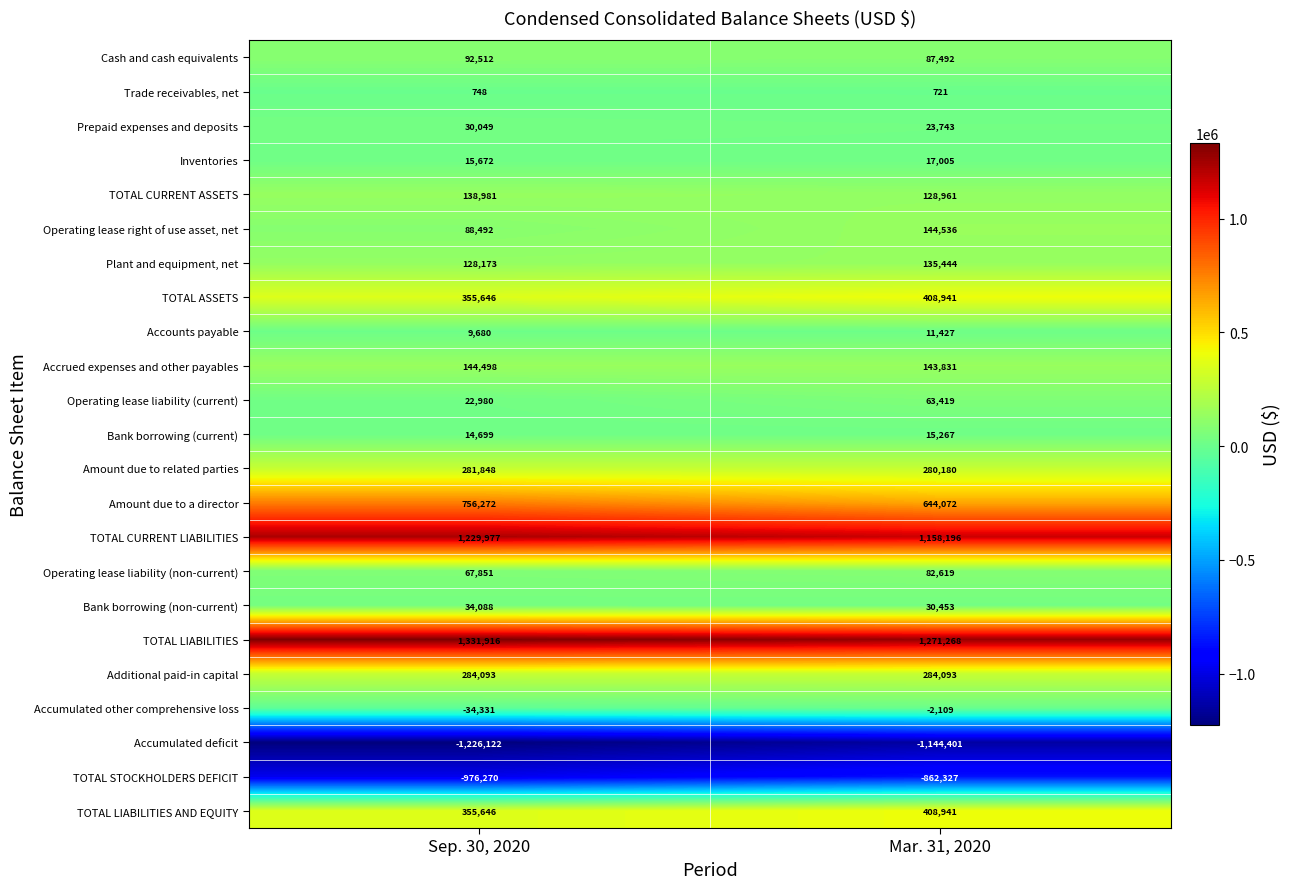

Is it true that Prepaid expenses and deposits equals 30049 at Sep. 30, 2020?

True